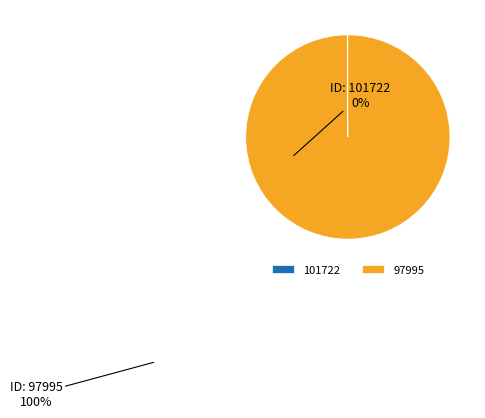

The 97995 slice represents 100% of the pie. True or false?

True